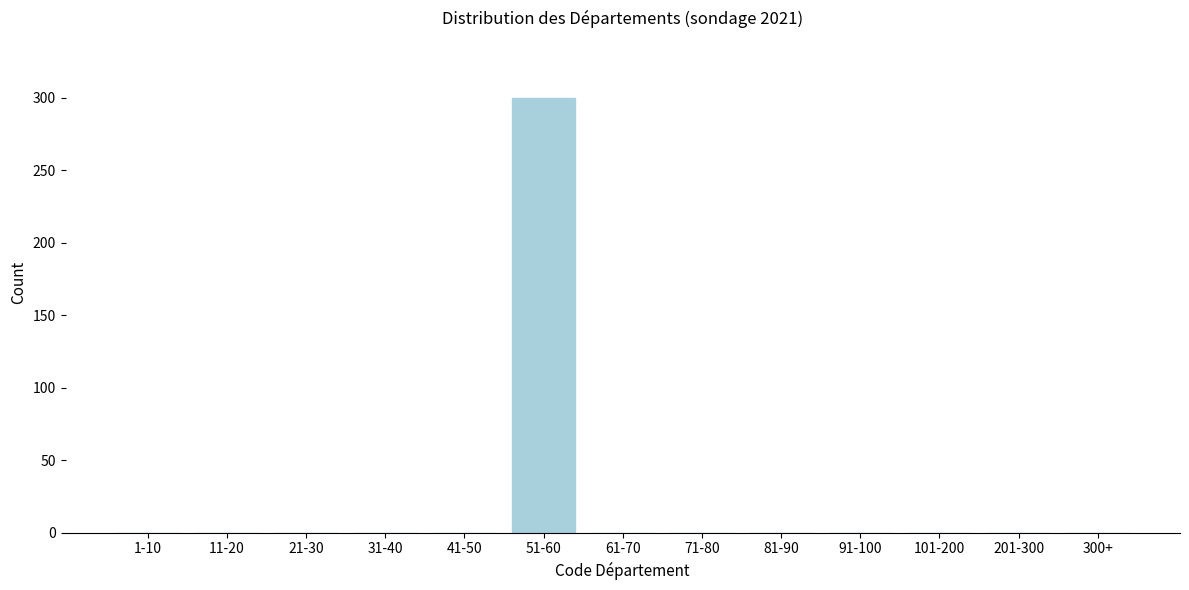

Reading left to right, what are all the values shown in this chart?

1-10=0	11-20=0	21-30=0	31-40=0	41-50=0	51-60=300	61-70=0	71-80=0	81-90=0	91-100=0	101-200=0	201-300=0	300+=0